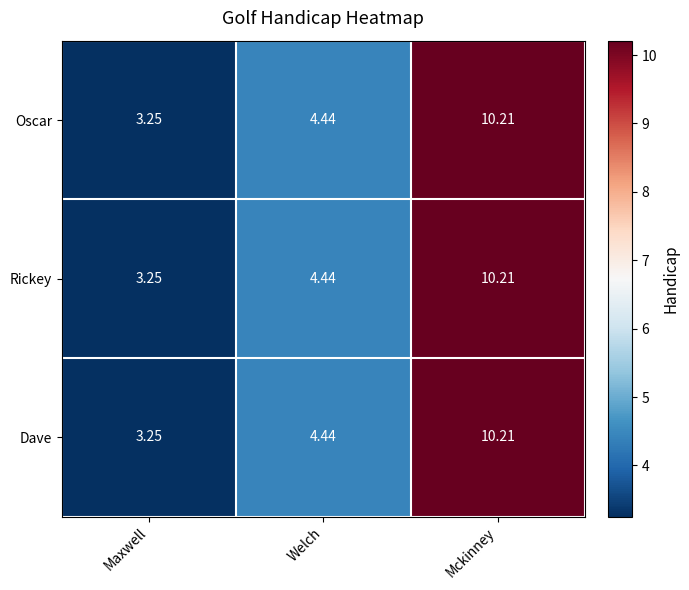

Rank the categories by Oscar value from lowest to highest.

Maxwell, Welch, Mckinney